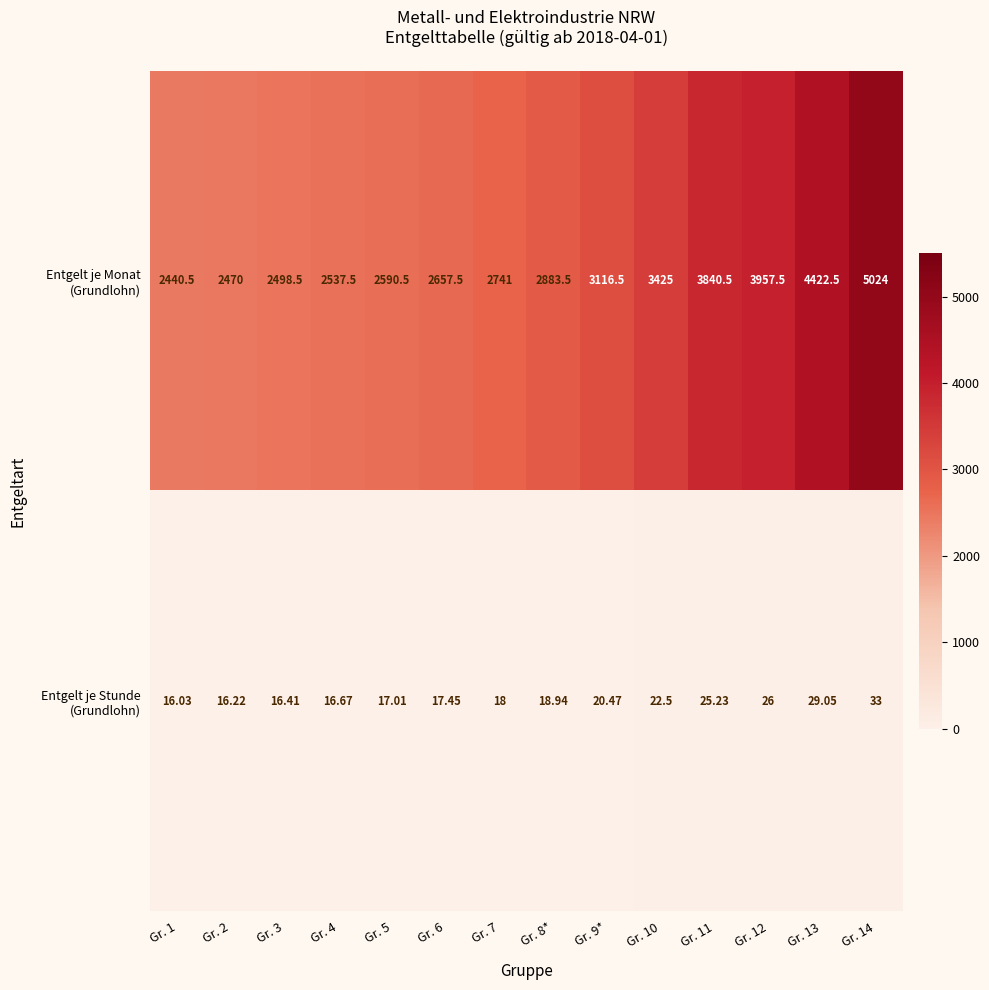

At which category is the sum across all series the highest?

Gr. 14